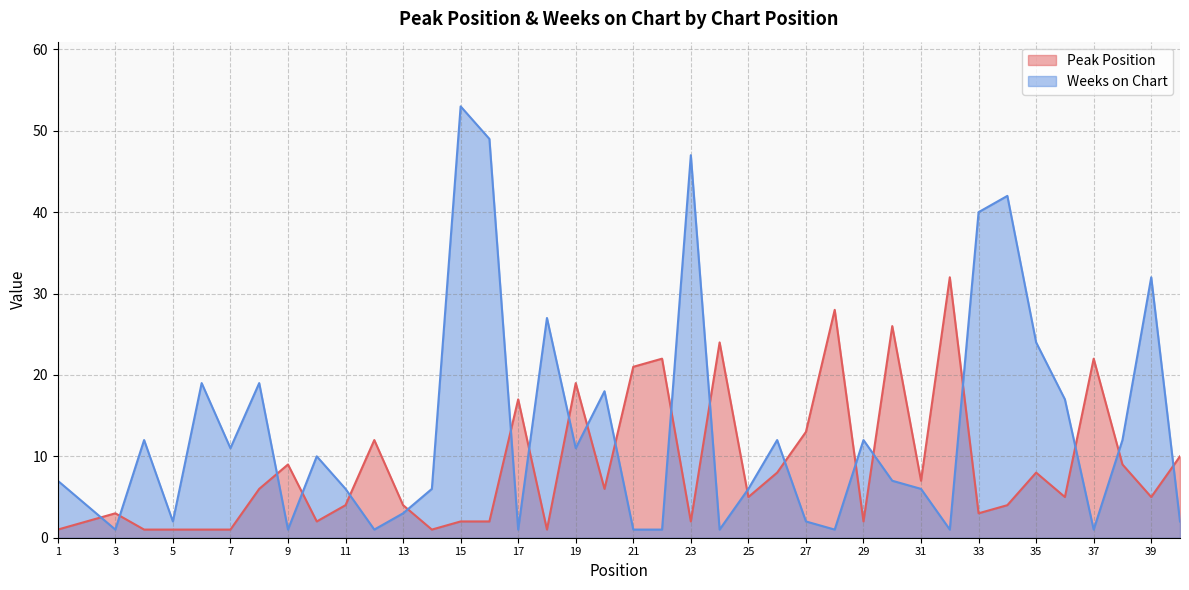

What is the greatest value displayed?

53